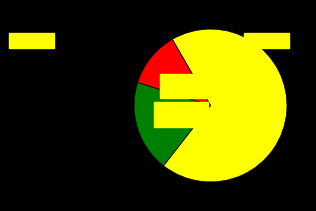

Is there a majority slice in this chart?

Yes